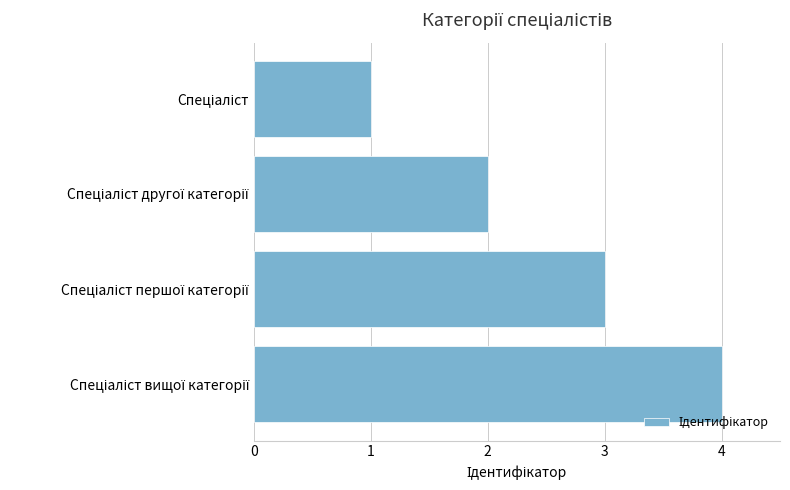

What is the sum of all values?

10